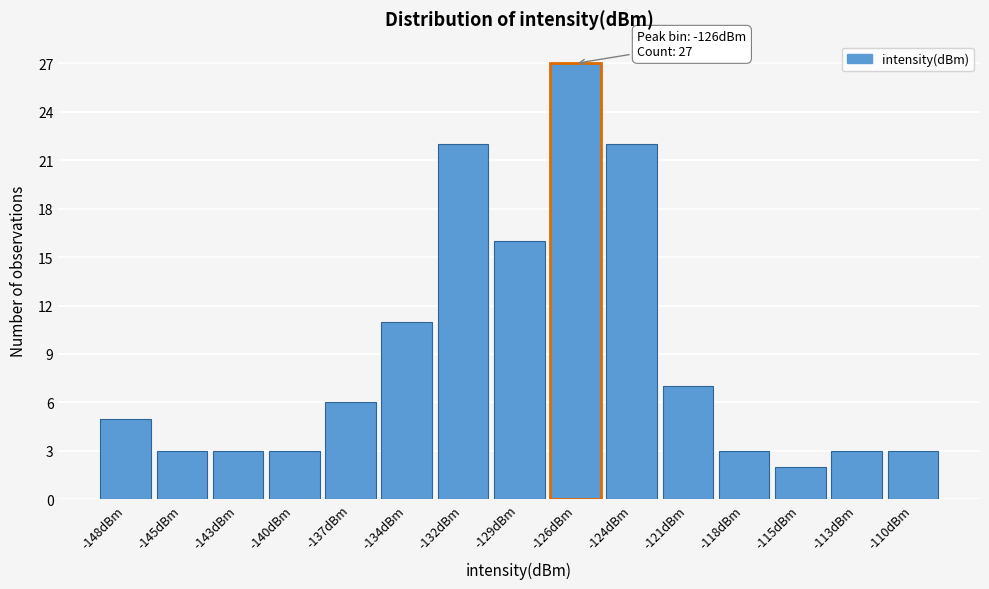

Reading left to right, what are all the values shown in this chart?

5	3	3	3	6	11	22	16	27	22	7	3	2	3	3